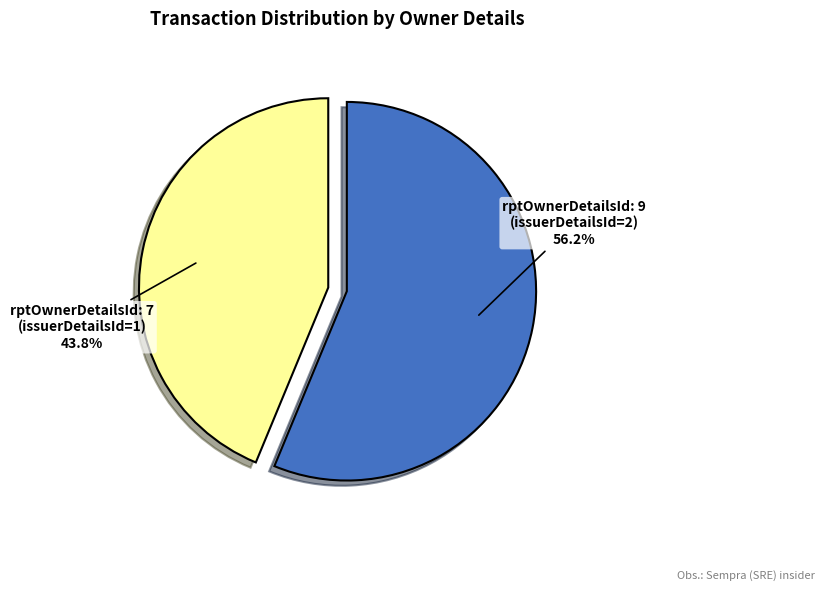

Which slice represents more than half of the pie?

rptOwnerDetailsId: 9 (issuerDetailsId=2)